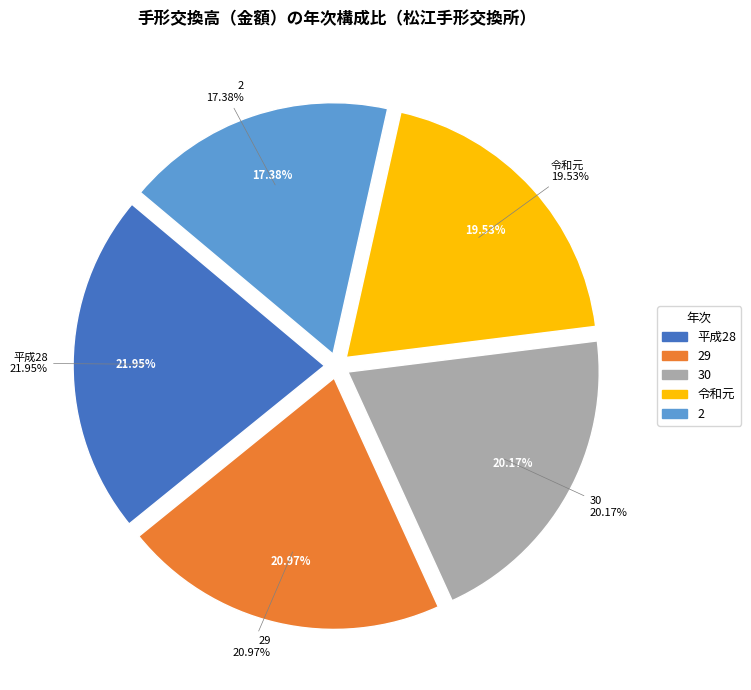

True or false: 30 accounts for 5% of the total.

False